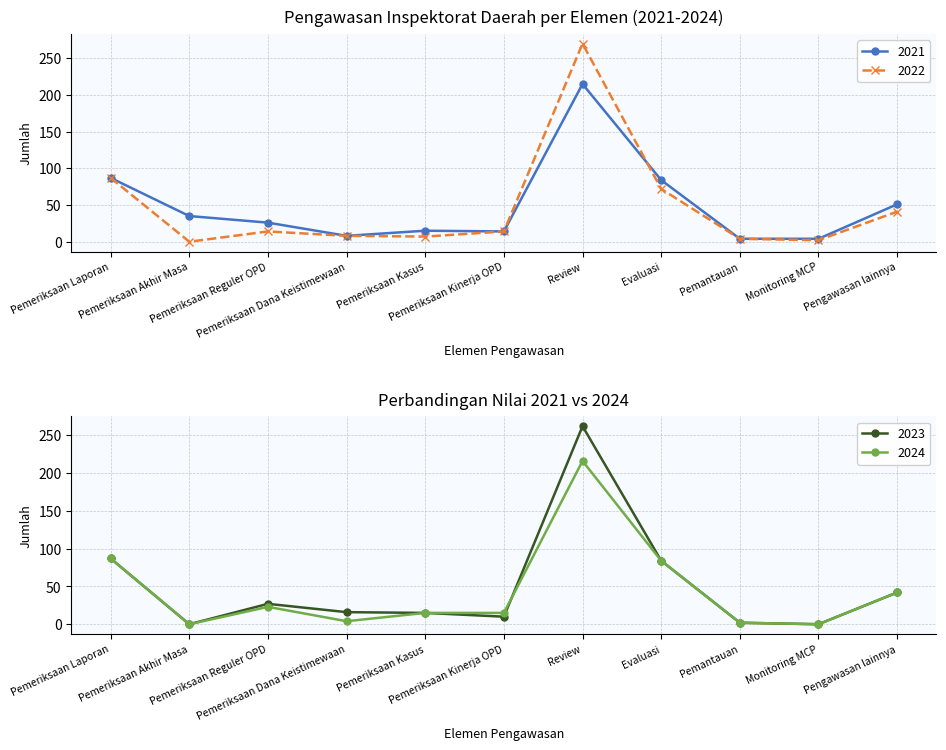

What is the value of the 2021 point at the 5th from the left?

15